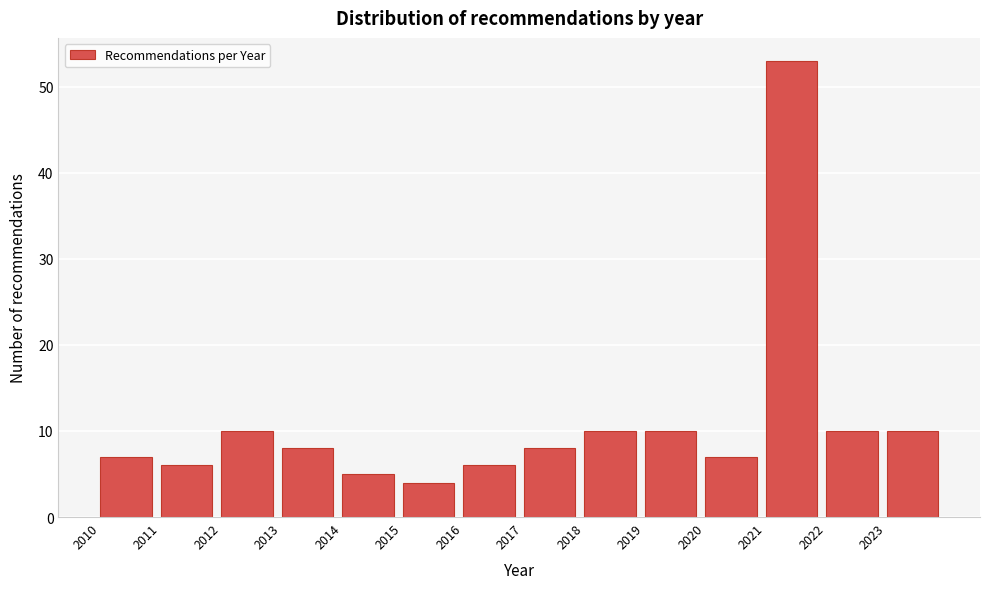

What is the height of the bar covering 2017 to 2018 on the x-axis? The values are not printed on the chart, so give them approximately, as read against the axis.

8